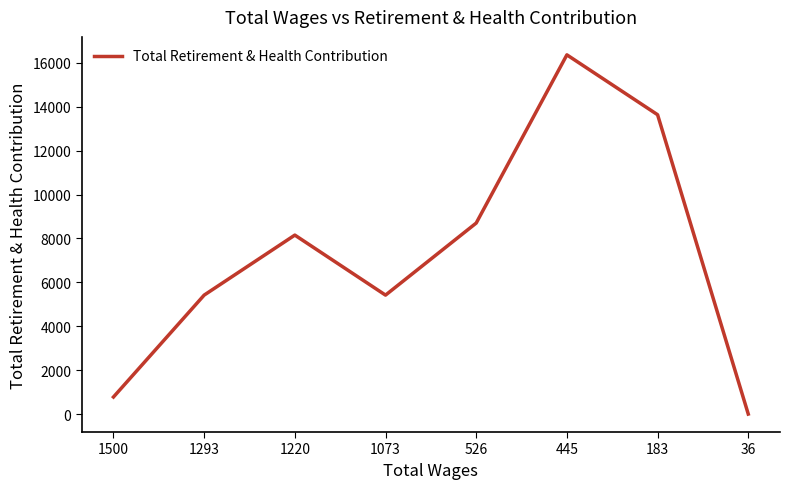

How many lines are shown in the chart?

1